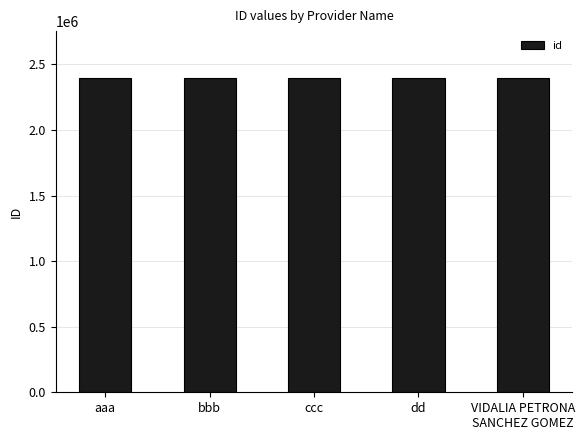

What is the greatest value displayed?

2395306